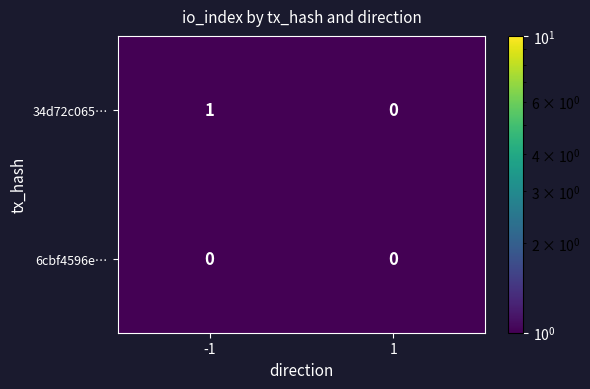

The value of 34d72c065… at 1 is 0. True or false?

True